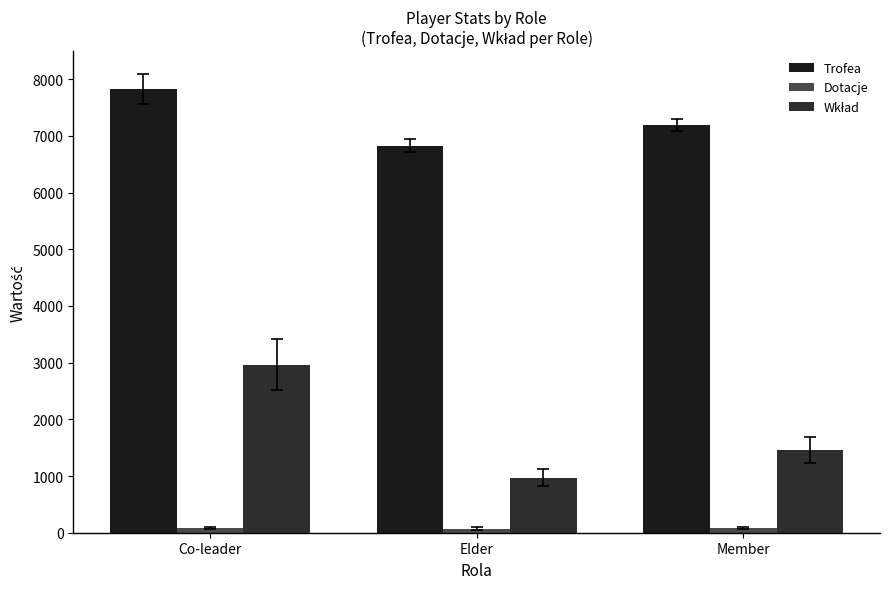

Rank the series by their maximum value, from lowest to highest.

Dotacje, Wkład, Trofea